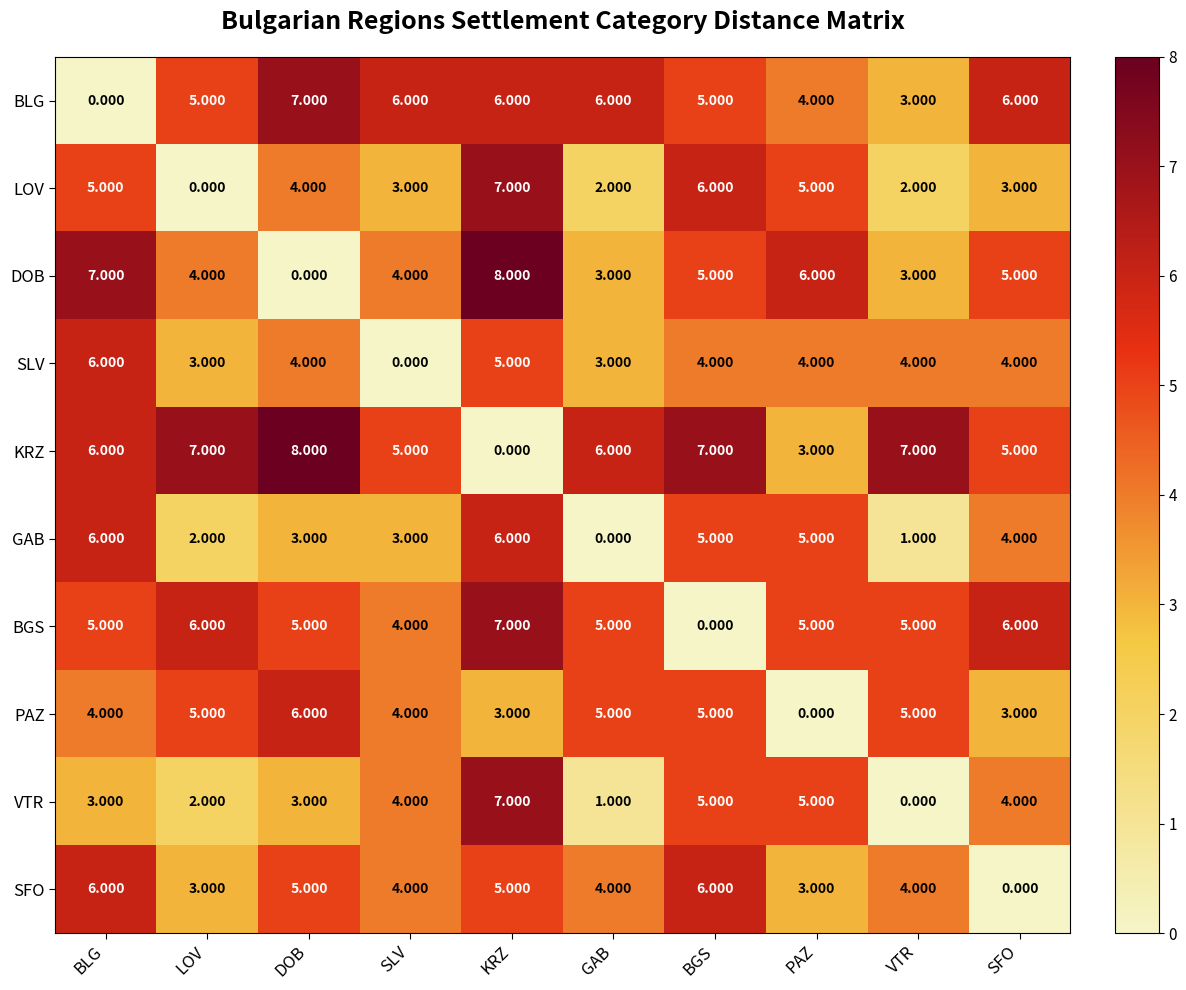

At which category is the sum across all series the highest?

KRZ